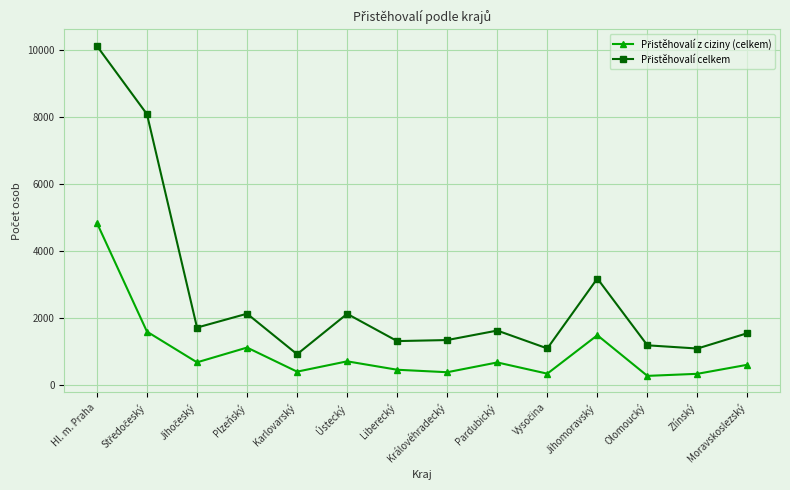

What is the label of the 1st point from the right?

Moravskoslezský